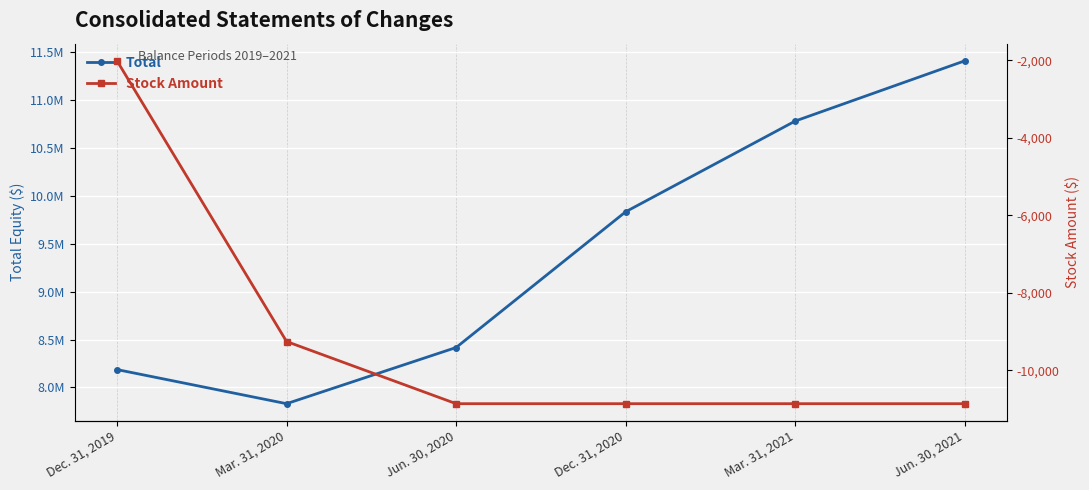

Is it true that Total equals 9835010 at Dec. 31, 2020?

True